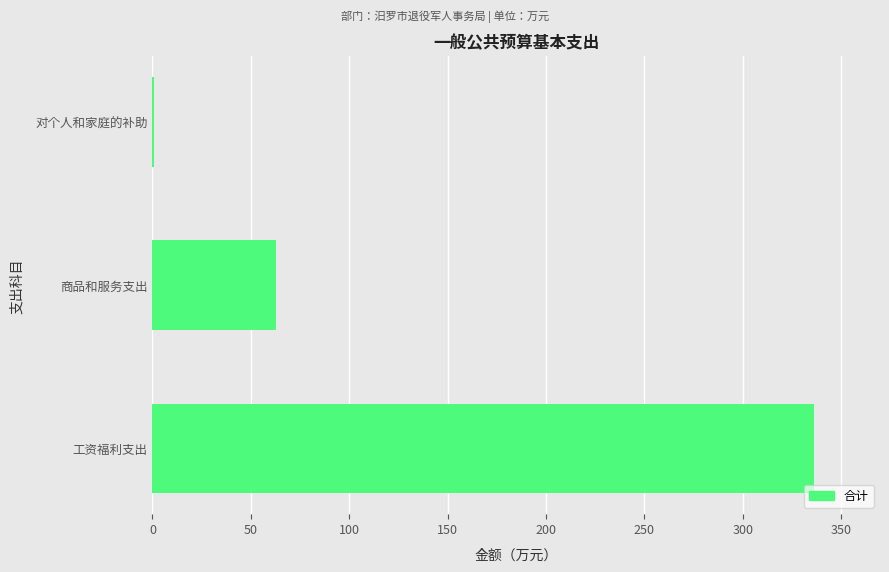

Are the bars horizontal?

Yes